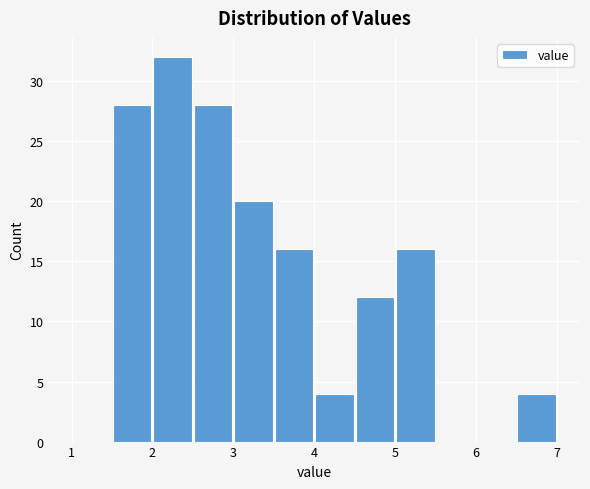

Over which range of the x-axis is the bar tallest?

2.0 to 2.5